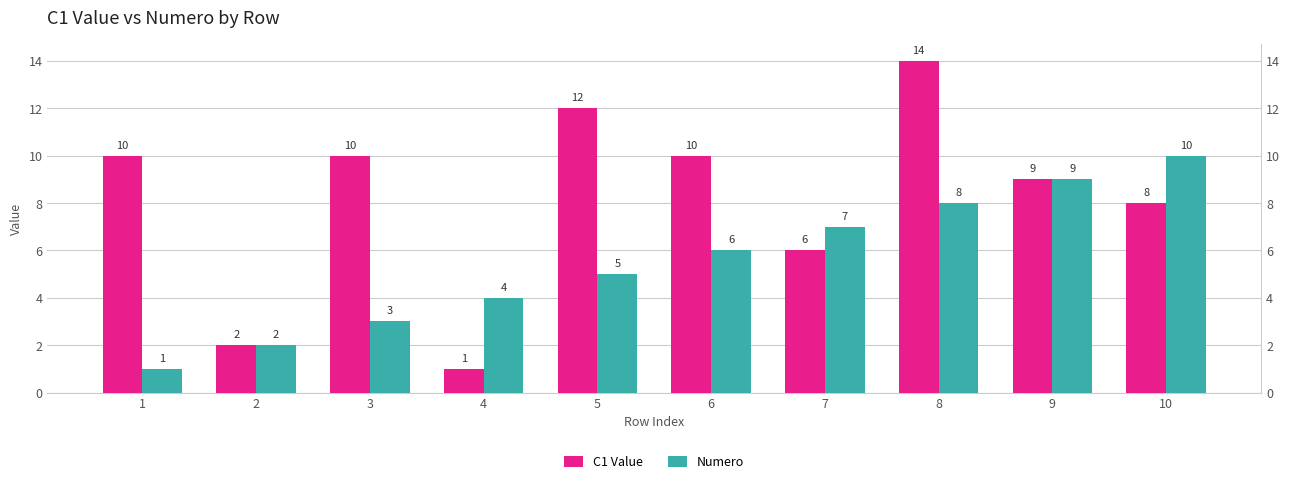

Is it true that C1 Value equals 18 at 5?

False